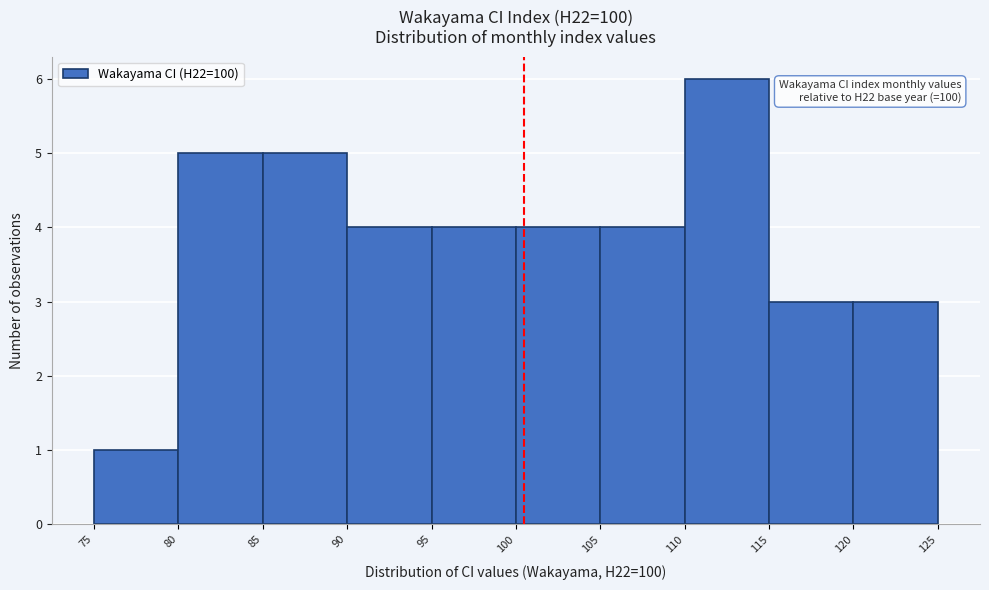

Which range on the x-axis has the tallest bar?

110 to 115